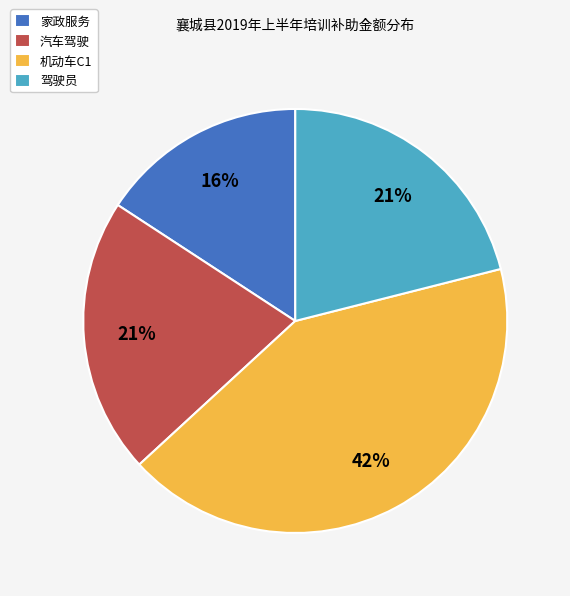

Combined, do 家政服务 and 汽车驾驶 account for over 50%?

No